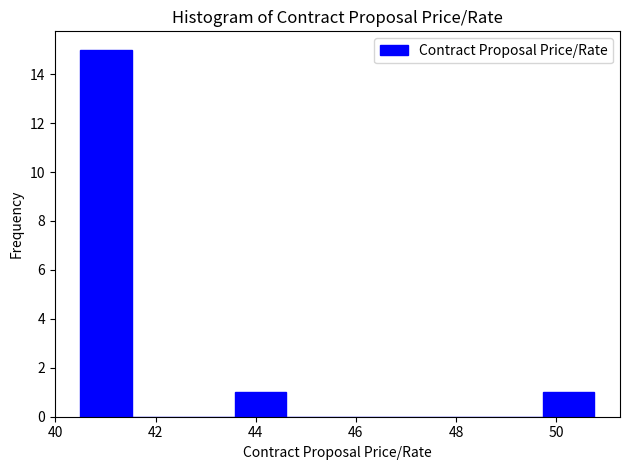

Which range on the x-axis has the tallest bar?

40.6 to 41.6